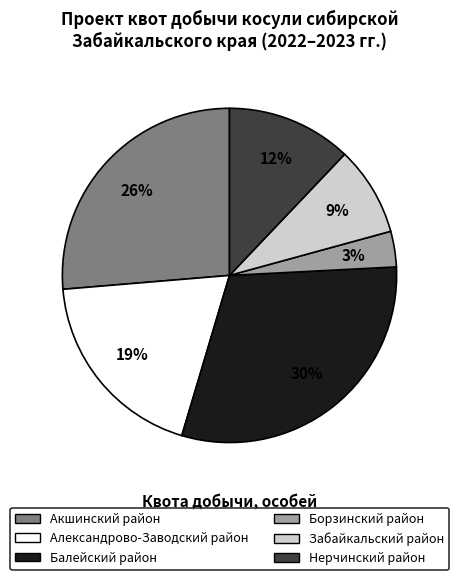

To the nearest percent, what is the difference between the Александрово-Заводский район and Нерчинский район slice percentages?

7%